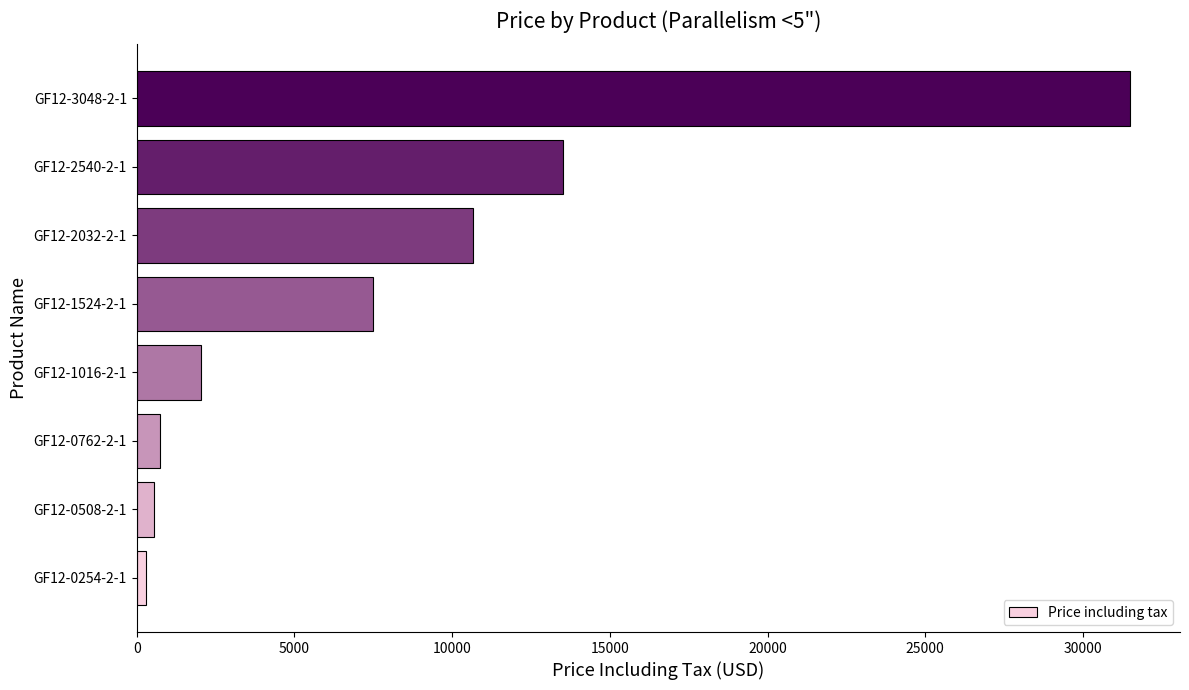

Where is the data nearest to the value 15900?

GF12-2540-2-1